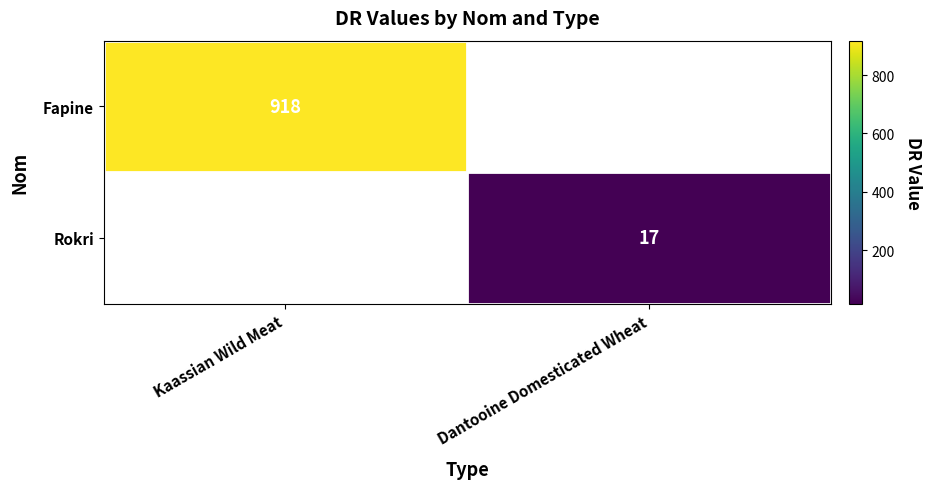

What is the minimum value shown in the chart?

17.0